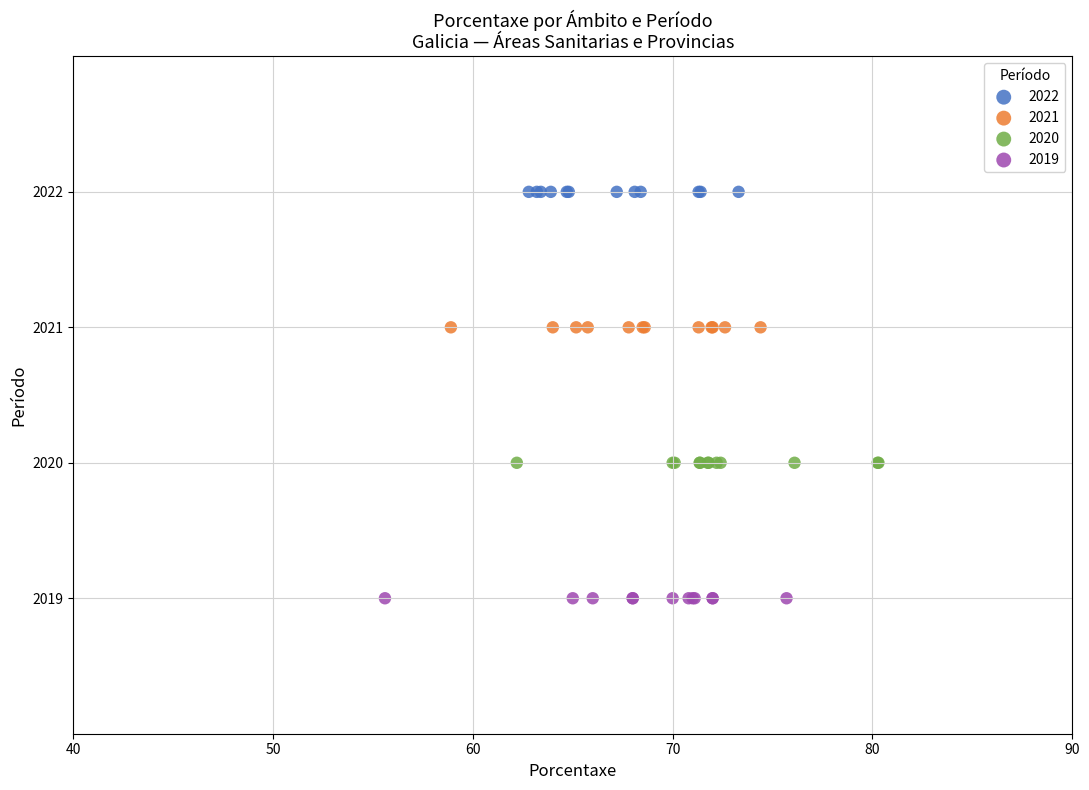

Which series reaches the maximum Y coordinate?

2022